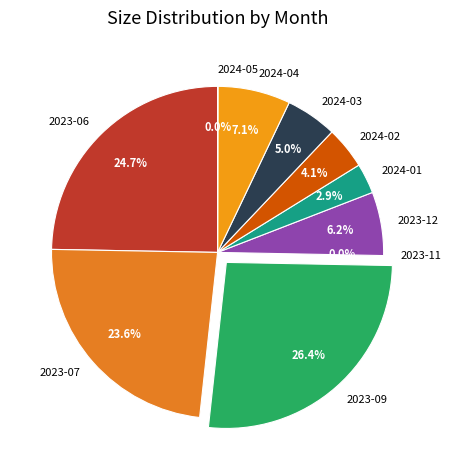

True or false: 2024-01 accounts for 1% of the total.

False